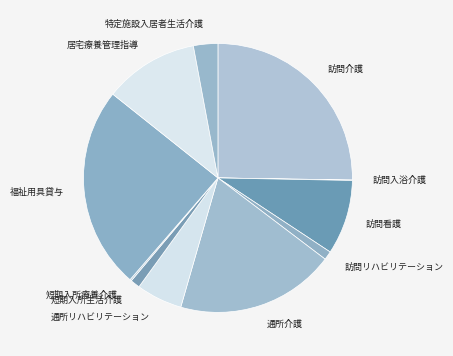

Is it true that 短期入所生活介護 is 9% of the pie?

False